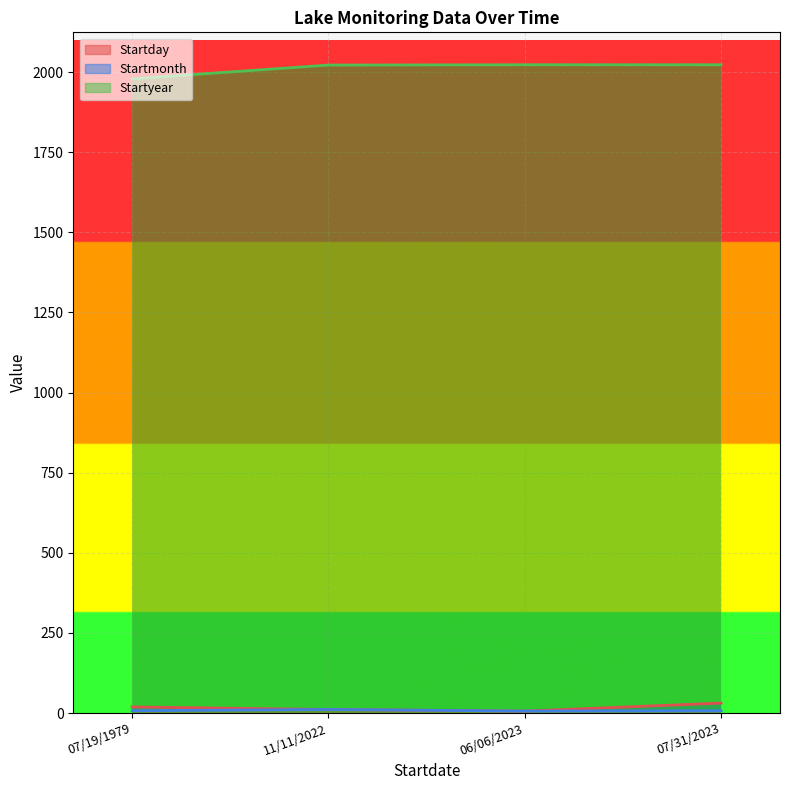

True or false: Startmonth and Startday intersect in this chart.

False